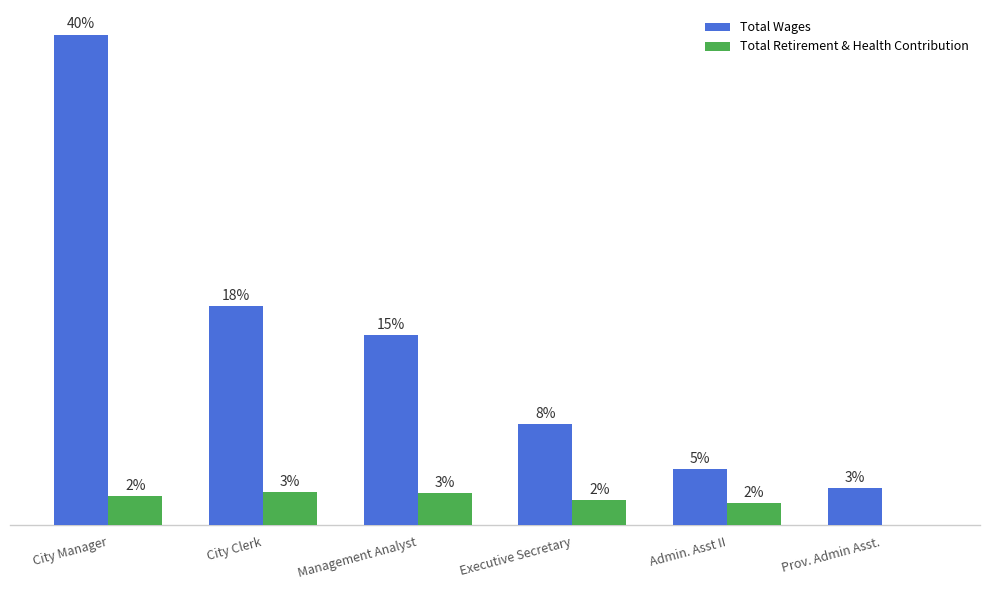

Between City Manager and Prov. Admin Asst., which is larger?

City Manager